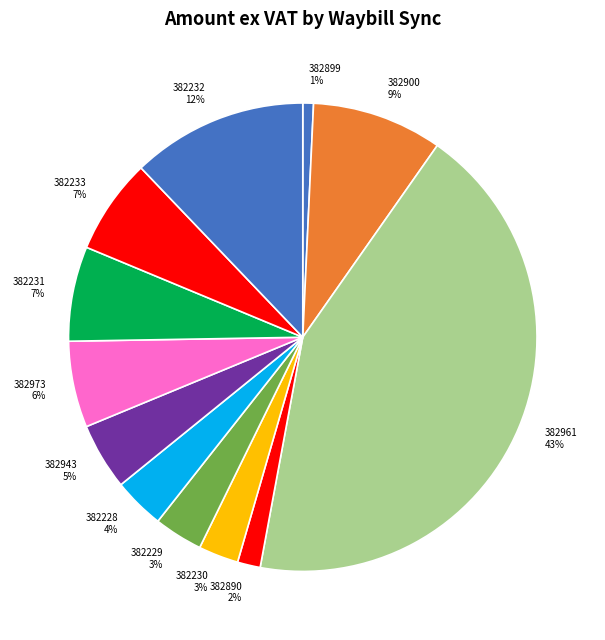

Which has a higher value, 382900 or 382943?

382900